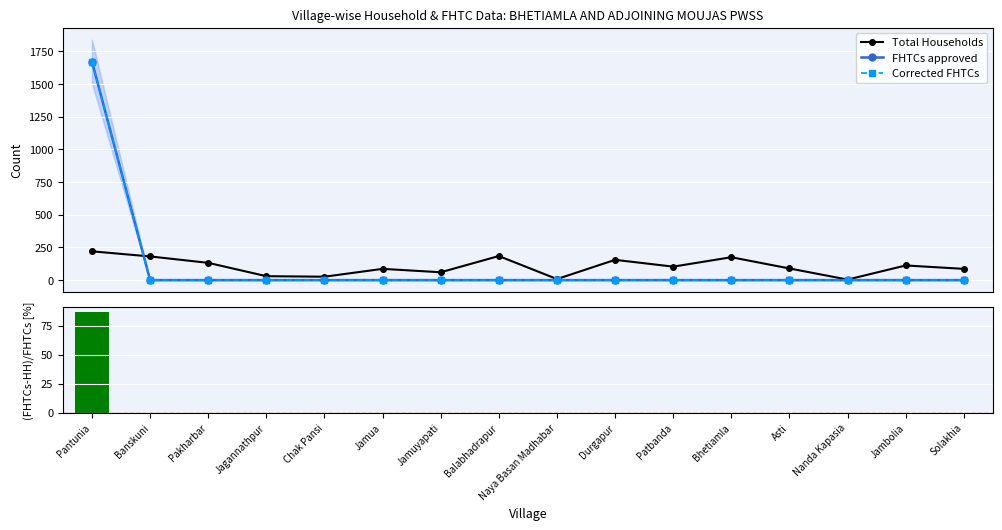

How many values in the (FHTCs-HH)/FHTCs [%] series exceed 0?

1